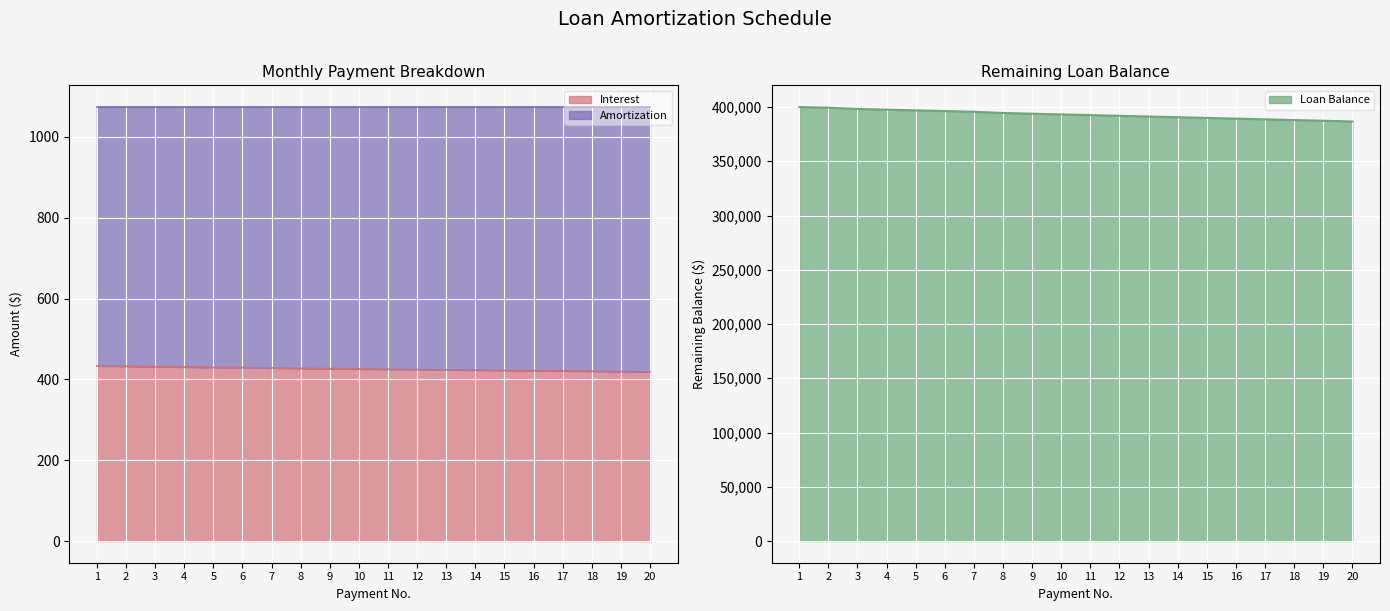

True or false: Interest has more than 2 points higher than both neighbors.

False